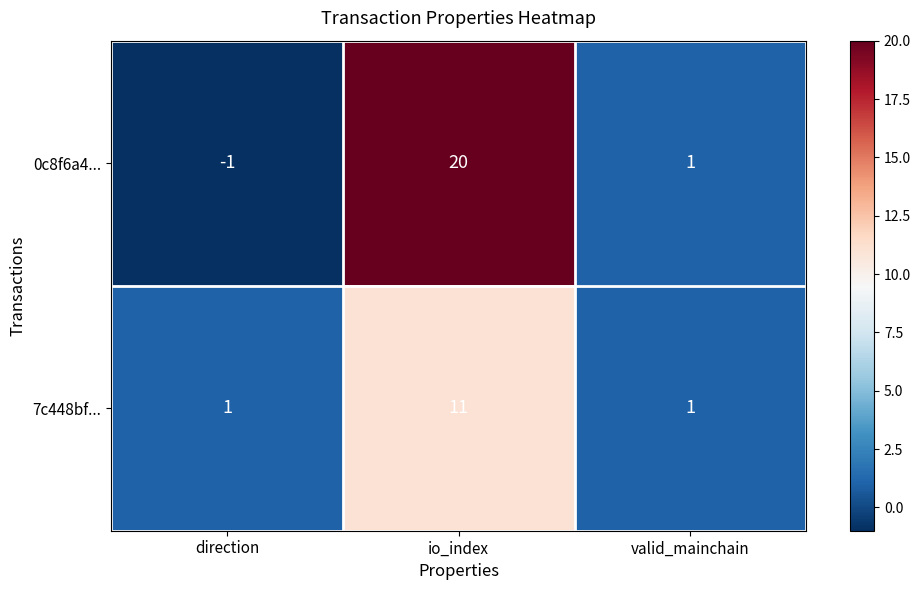

What is the difference between the maximum and second lowest values in the 0c8f6a4... series?

19